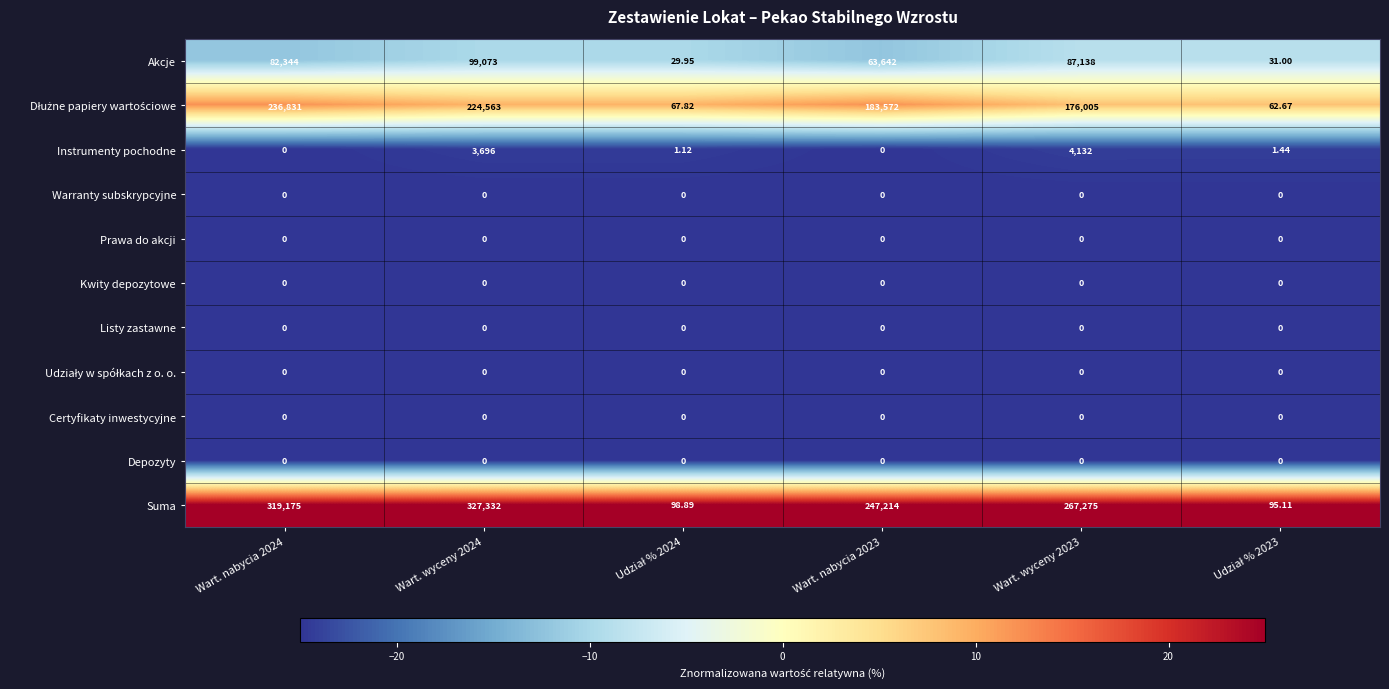

At which category is the sum across all series the highest?

Wart. wyceny 2024